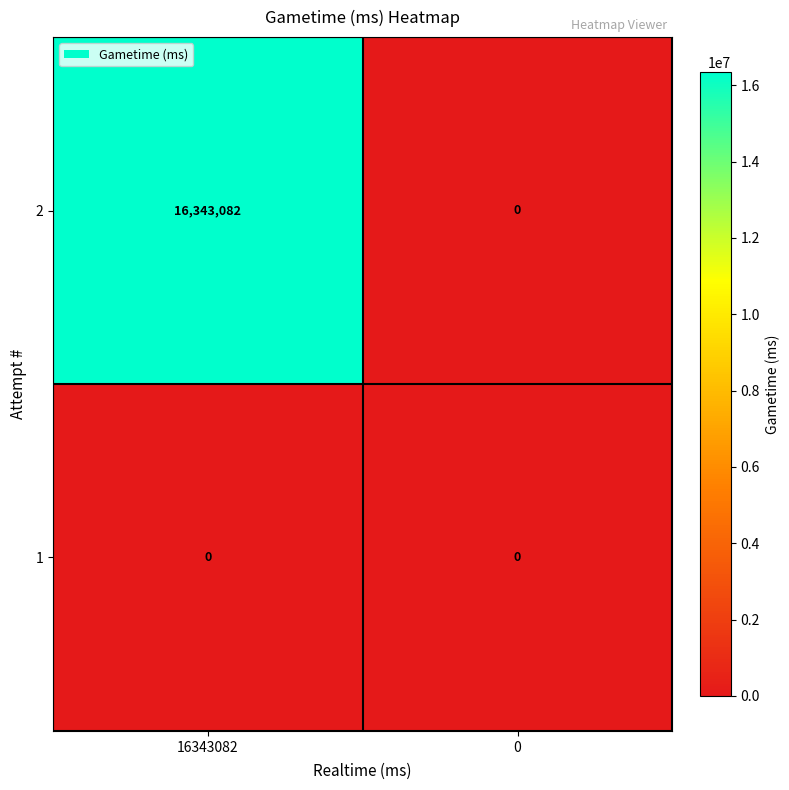

Rank the series by their maximum value, from highest to lowest.

2, 1